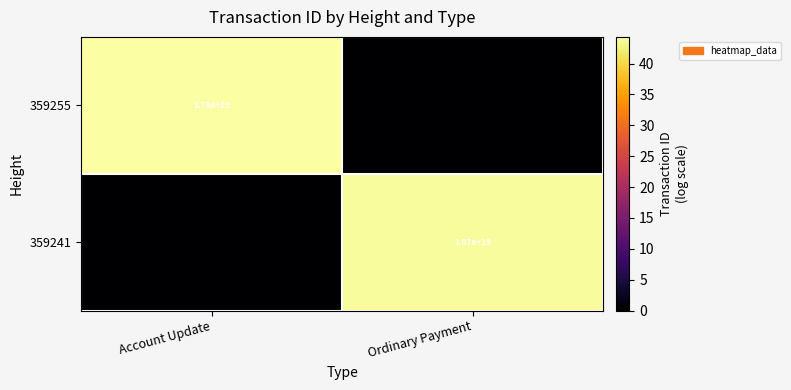

True or false: 359255 has a value of 30456234194894581760 at Account Update.

False